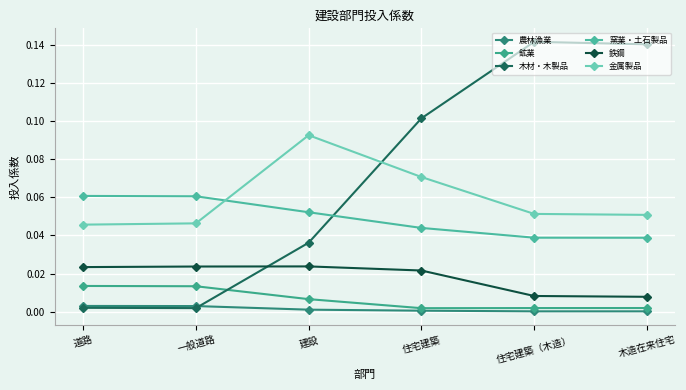

Does the chart display data point markers on the line(s)?

Yes